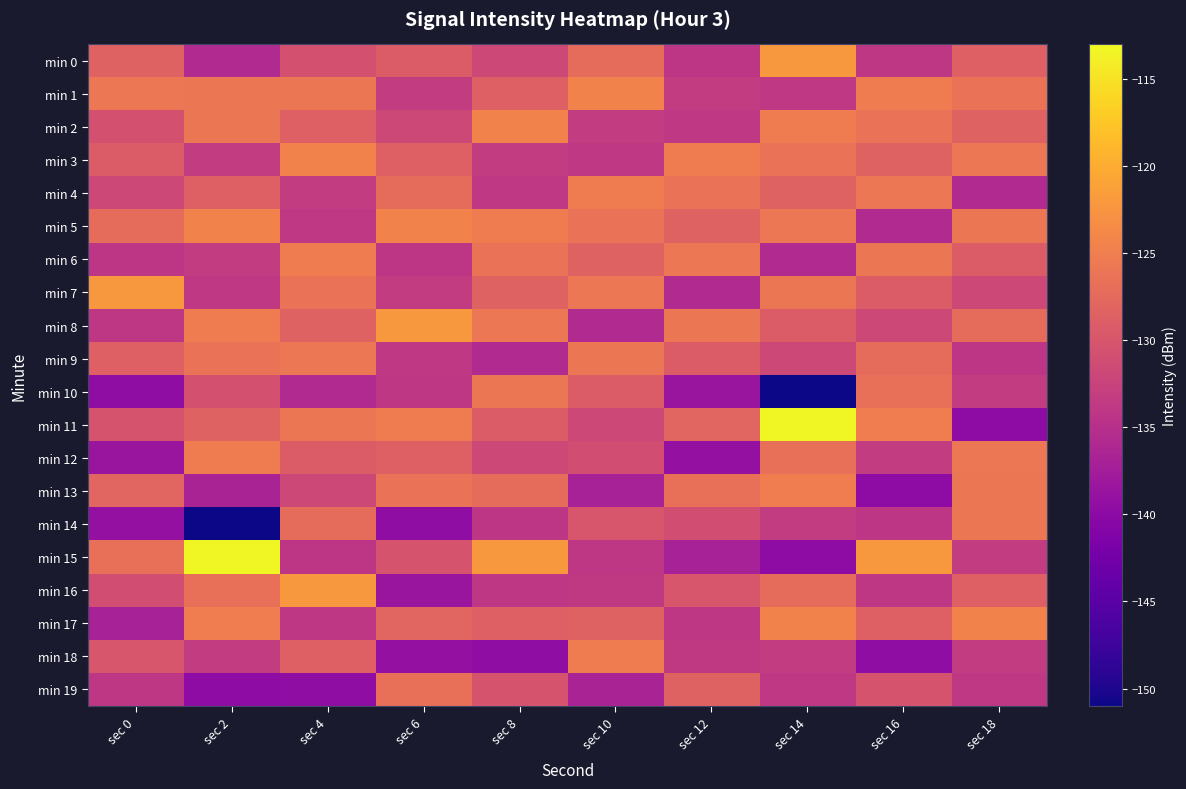

At which category is the sum across all series the highest?

sec 4